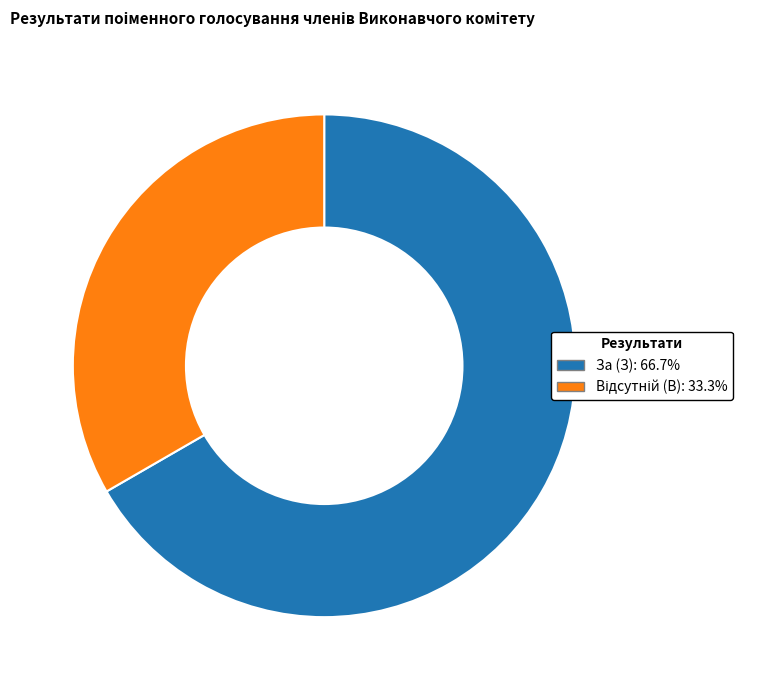

Does За (З): 66.7% account for over 50% of the chart?

Yes